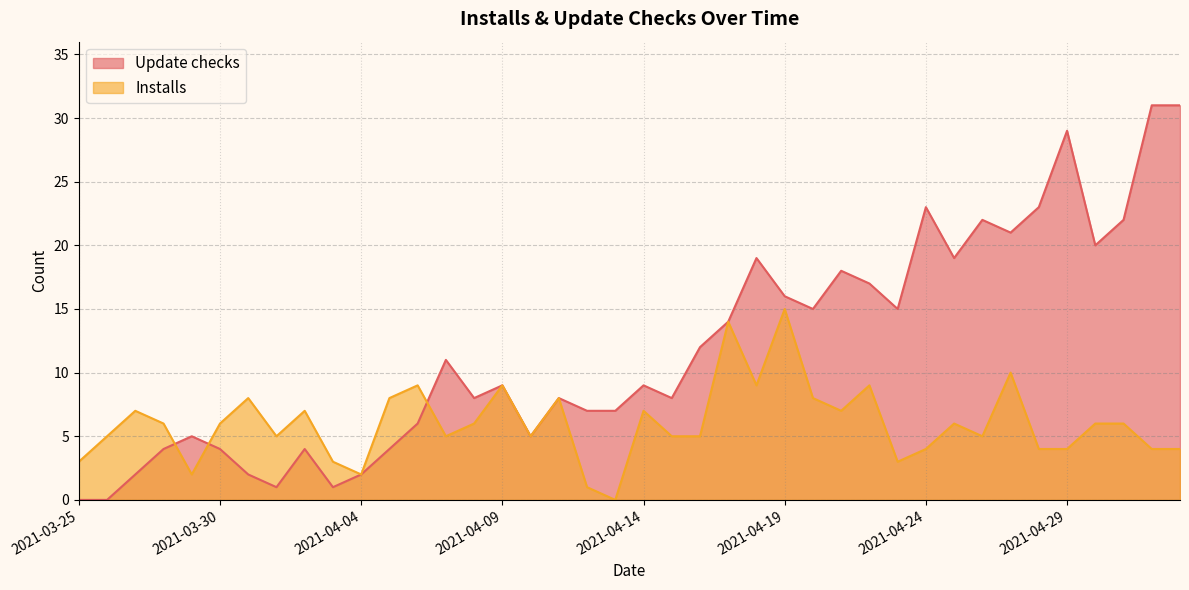

How many times do Update checks and Installs cross each other?

3